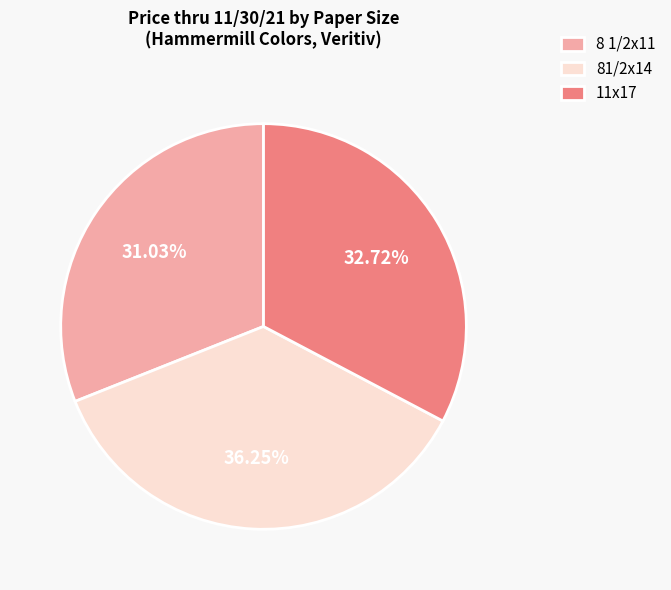

Which slice is the largest?

81/2x14